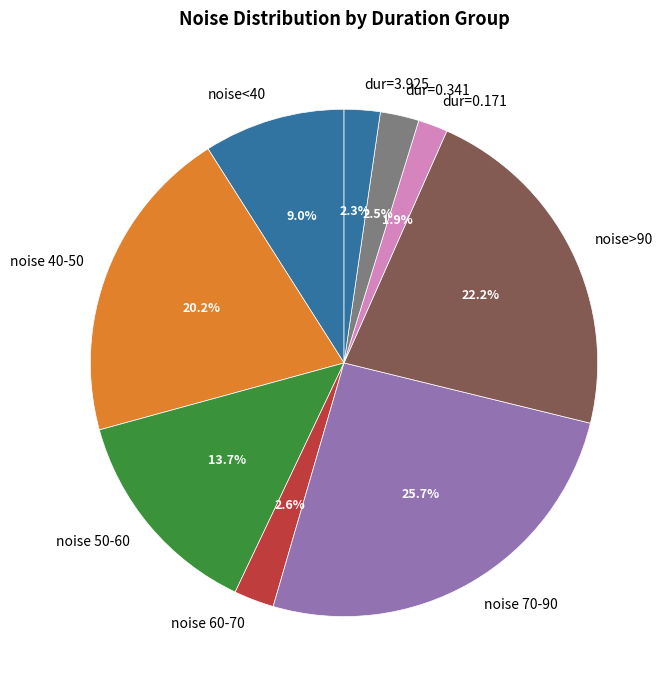

Which has a higher value, noise 70-90 or noise 40-50?

noise 70-90